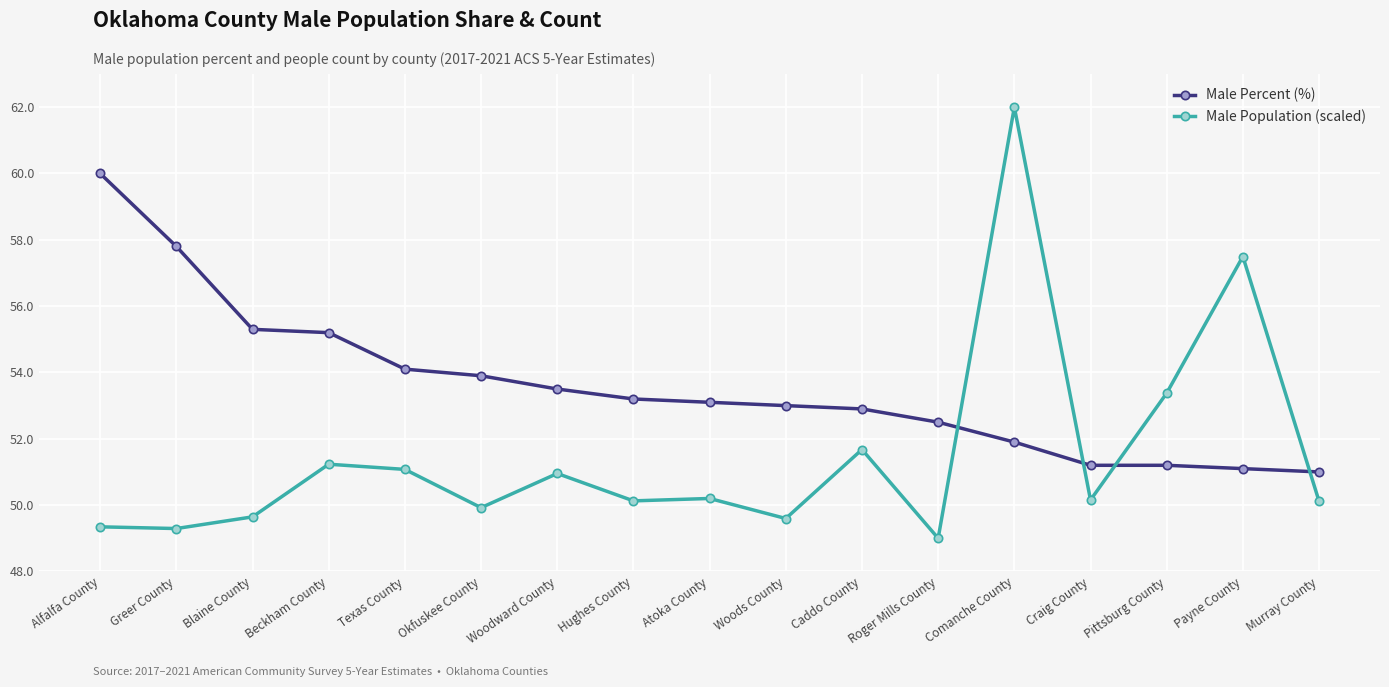

What is the spread (max minus min) of values at Woods County?

3.4